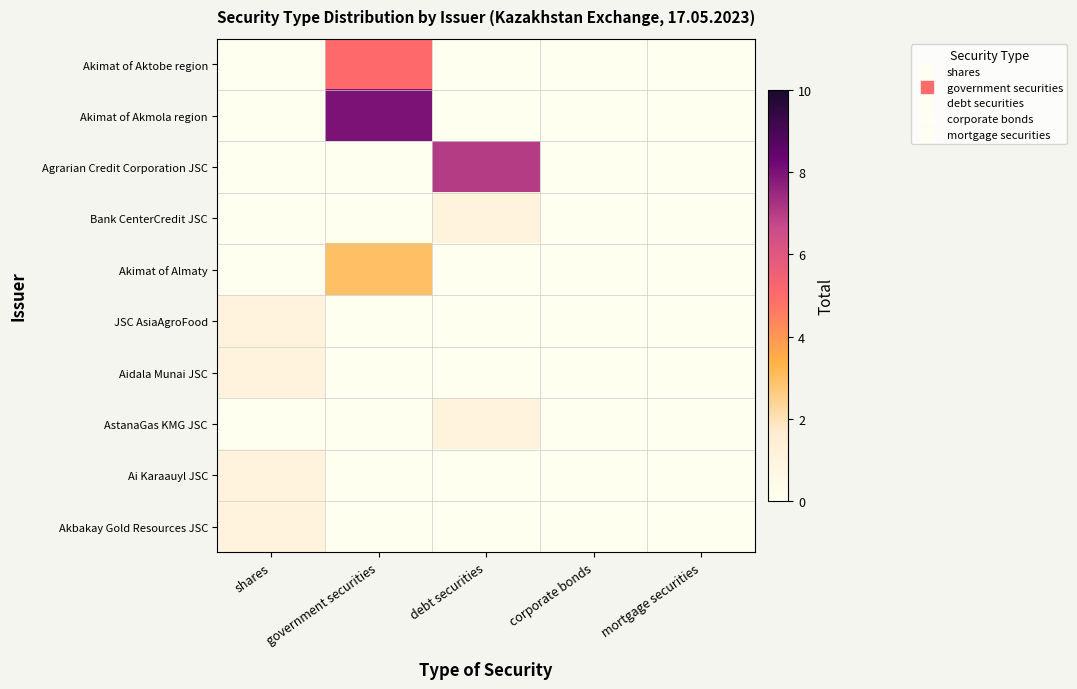

Rank the series by their maximum value, from highest to lowest.

Akimat of Akmola region, Agrarian Credit Corporation JSC, Akimat of Aktobe region, Akimat of Almaty, Bank CenterCredit JSC, JSC AsiaAgroFood, Aidala Munai JSC, AstanaGas KMG JSC, Ai Karaauyl JSC, Akbakay Gold Resources JSC